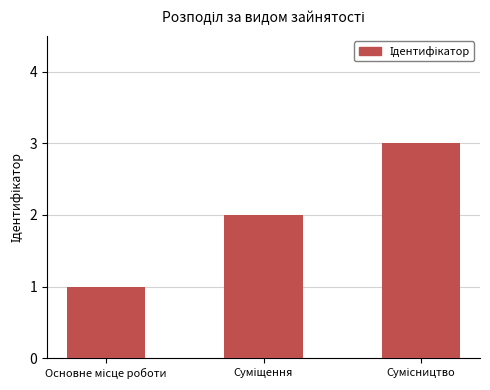

Reading left to right, extract all data points from this chart.

1	2	3